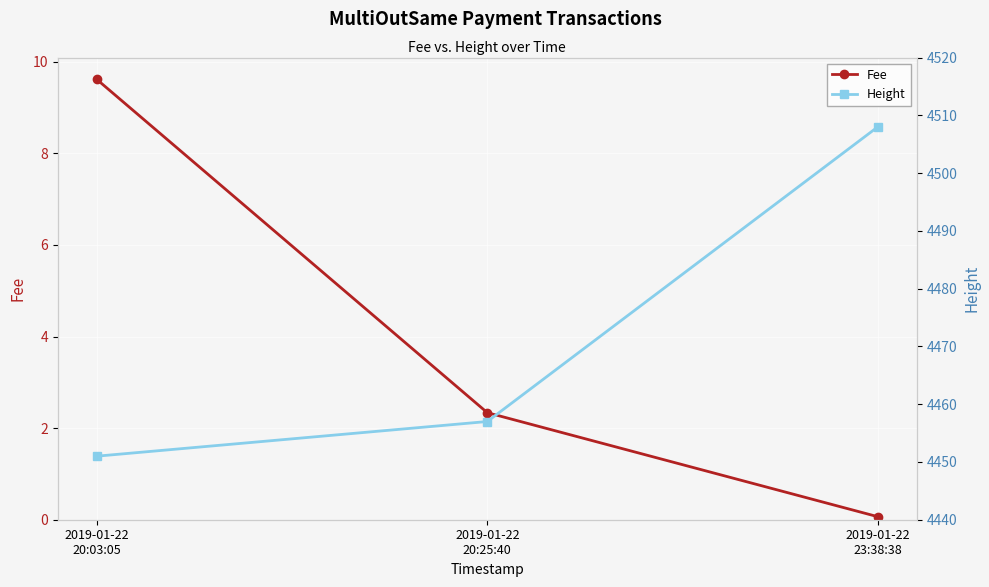

What is the label of the 3rd point from the right?

2019-01-22
20:03:05